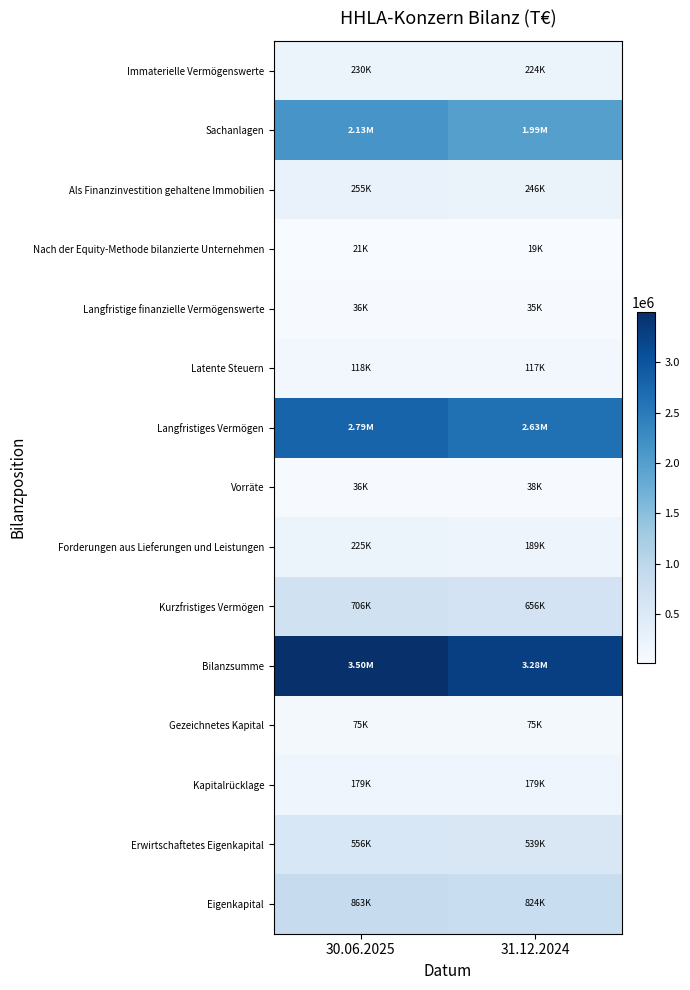

Reading left to right, extract all data points from this chart.

Immaterielle Vermögenswerte: 30.06.2025=230021	31.12.2024=223523
Sachanlagen: 30.06.2025=2130820	31.12.2024=1988051
Als Finanzinvestition gehaltene Immobilien: 30.06.2025=255111	31.12.2024=245557
Nach der Equity-Methode bilanzierte Unternehmen: 30.06.2025=21432	31.12.2024=18968
Langfristige finanzielle Vermögenswerte: 30.06.2025=35640	31.12.2024=34768
Latente Steuern: 30.06.2025=118409	31.12.2024=117311
Langfristiges Vermögen: 30.06.2025=2791433	31.12.2024=2628178
Vorräte: 30.06.2025=35613	31.12.2024=37978
Forderungen aus Lieferungen und Leistungen: 30.06.2025=225354	31.12.2024=188635
Kurzfristiges Vermögen: 30.06.2025=706378	31.12.2024=655799
Bilanzsumme: 30.06.2025=3497811	31.12.2024=3283977
Gezeichnetes Kapital: 30.06.2025=75220	31.12.2024=75220
Kapitalrücklage: 30.06.2025=179122	31.12.2024=179122
Erwirtschaftetes Eigenkapital: 30.06.2025=556124	31.12.2024=539306
Eigenkapital: 30.06.2025=862883	31.12.2024=823765